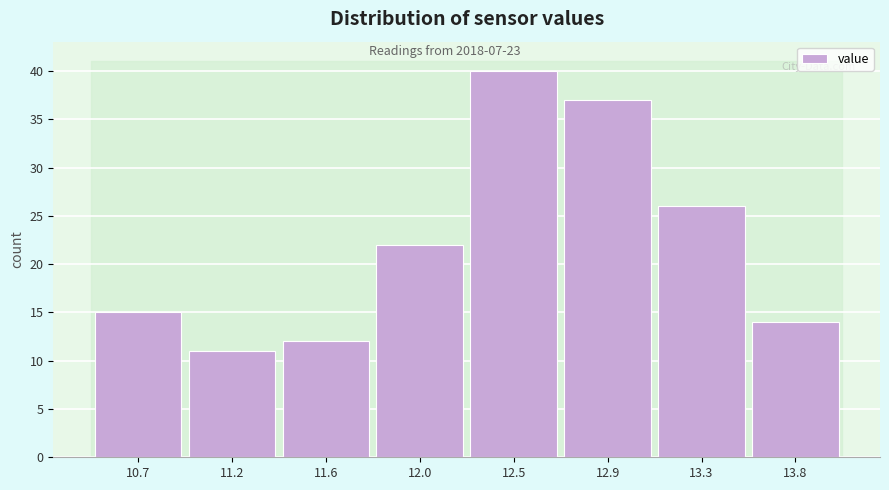

Reading left to right, extract all data points from this chart.

15	11	12	22	40	37	26	14